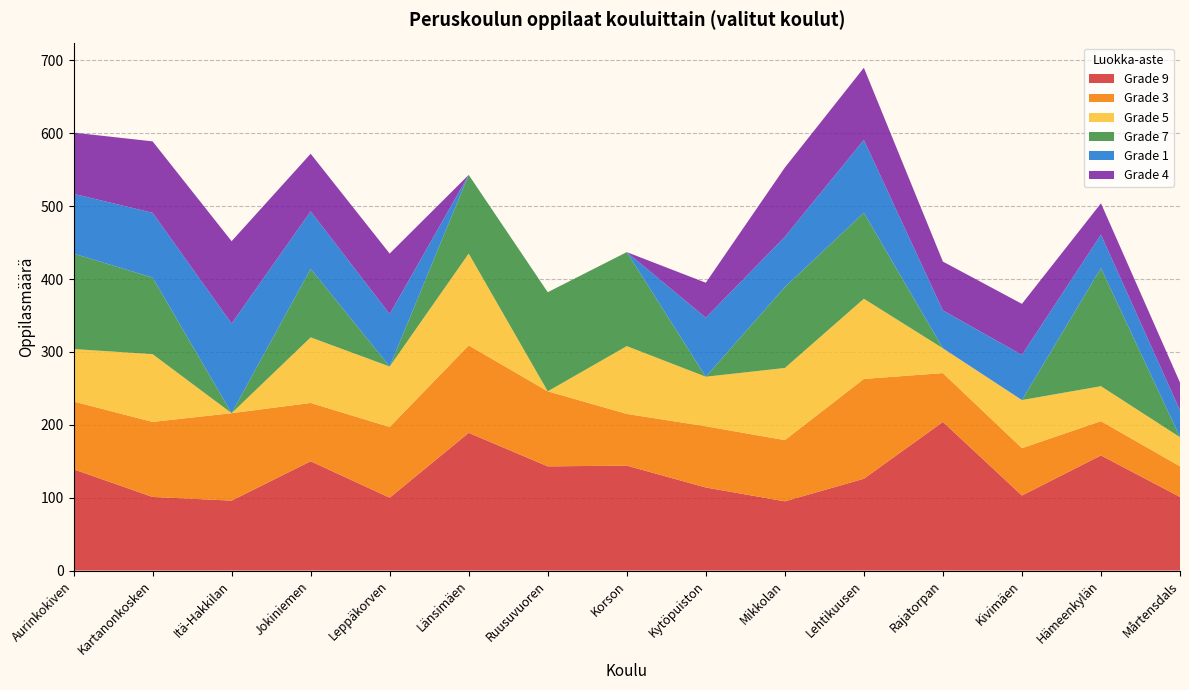

Reading left to right, extract all data points from this chart.

Grade 9: Aurinkokiven=139	Kartanonkosken=101	Itä-Hakkilan=96	Jokiniemen=150	Leppäkorven=100	Länsimäen=189	Ruusuvuoren=143	Korson=144	Kytöpuiston=114	Mikkolan=95	Lehtikuusen=126	Rajatorpan=204	Kivimäen=103	Hämeenkylän=158	Mårtensdals=101
Grade 3: Aurinkokiven=93	Kartanonkosken=103	Itä-Hakkilan=120	Jokiniemen=80	Leppäkorven=97	Länsimäen=120	Ruusuvuoren=103	Korson=71	Kytöpuiston=84	Mikkolan=84	Lehtikuusen=137	Rajatorpan=67	Kivimäen=65	Hämeenkylän=47	Mårtensdals=42
Grade 5: Aurinkokiven=72	Kartanonkosken=93	Itä-Hakkilan=0	Jokiniemen=90	Leppäkorven=83	Länsimäen=126	Ruusuvuoren=0	Korson=93	Kytöpuiston=68	Mikkolan=99	Lehtikuusen=110	Rajatorpan=34	Kivimäen=66	Hämeenkylän=48	Mårtensdals=40
Grade 7: Aurinkokiven=131	Kartanonkosken=105	Itä-Hakkilan=0	Jokiniemen=94	Leppäkorven=0	Länsimäen=108	Ruusuvuoren=136	Korson=129	Kytöpuiston=0	Mikkolan=111	Lehtikuusen=118	Rajatorpan=0	Kivimäen=0	Hämeenkylän=162	Mårtensdals=0
Grade 1: Aurinkokiven=82	Kartanonkosken=89	Itä-Hakkilan=123	Jokiniemen=79	Leppäkorven=72	Länsimäen=0	Ruusuvuoren=0	Korson=0	Kytöpuiston=81	Mikkolan=69	Lehtikuusen=100	Rajatorpan=52	Kivimäen=62	Hämeenkylän=46	Mårtensdals=37
Grade 4: Aurinkokiven=84	Kartanonkosken=98	Itä-Hakkilan=113	Jokiniemen=79	Leppäkorven=83	Länsimäen=0	Ruusuvuoren=0	Korson=0	Kytöpuiston=48	Mikkolan=95	Lehtikuusen=99	Rajatorpan=67	Kivimäen=70	Hämeenkylän=43	Mårtensdals=38